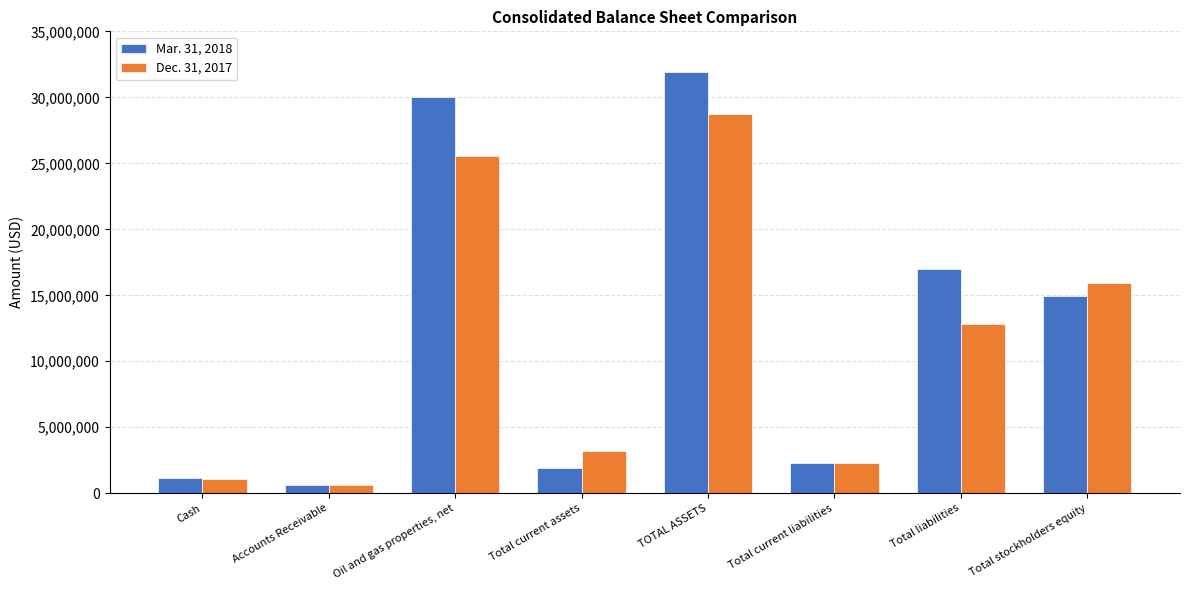

Rank the series by their maximum value, from lowest to highest.

Dec. 31, 2017, Mar. 31, 2018